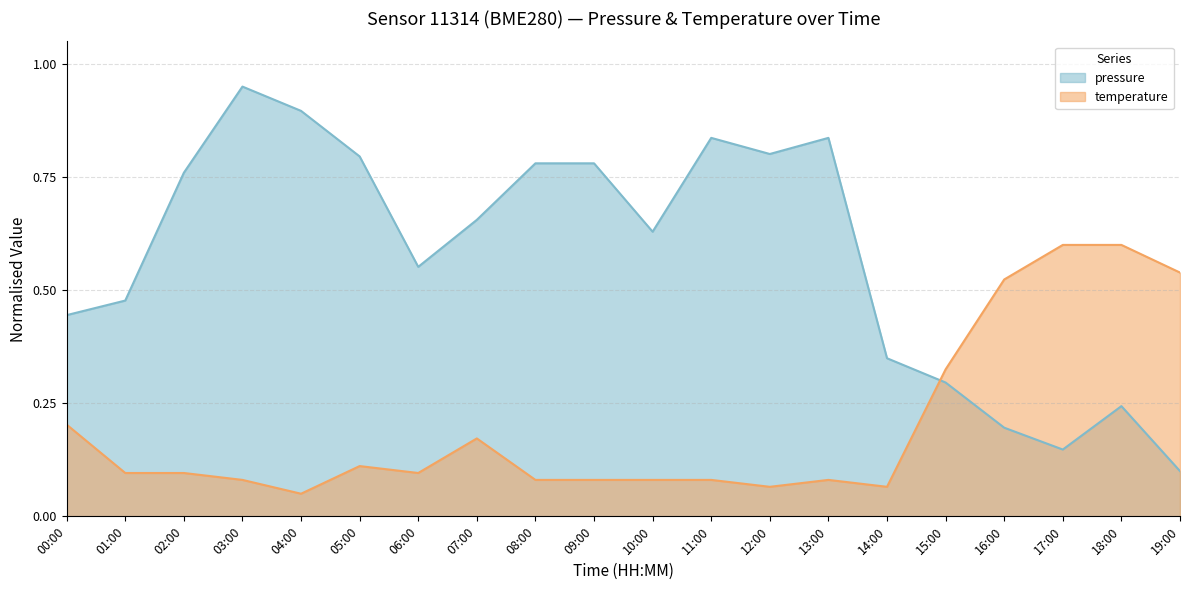

Read the pressure value at 17:00.

0.1